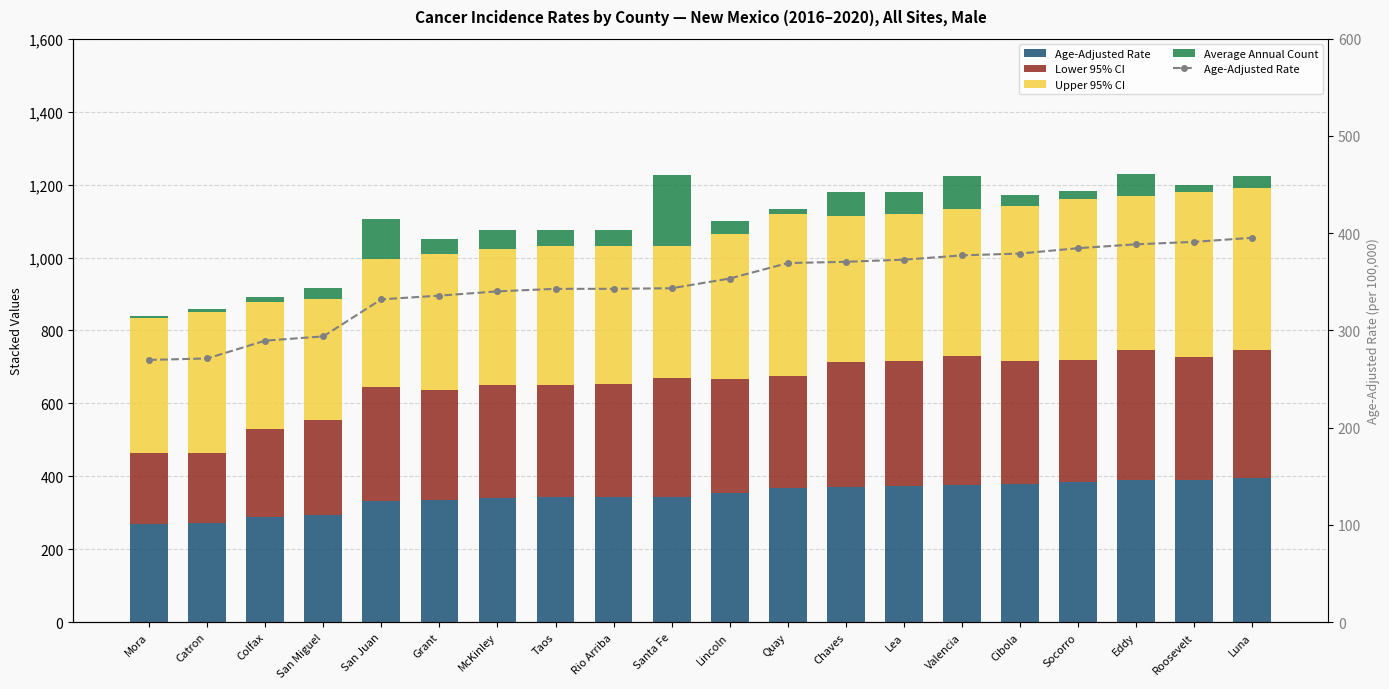

Reading right to left, extract all data points from this chart.

Age-Adjusted Rate: Luna=395.3	Roosevelt=391.1	Eddy=388.6	Socorro=384.6	Cibola=379.1	Valencia=377.2	Lea=372.8	Chaves=370.6	Quay=369.3	Lincoln=353.4	Santa Fe=343.4	Rio Arriba=342.8	Taos=342.8	McKinley=340.2	Grant=335.8	San Juan=332.0	San Miguel=293.9	Colfax=289.5	Catron=271.2	Mora=269.7
Lower 95% CI: Luna=352.0	Roosevelt=336.0	Eddy=357.5	Socorro=333.5	Cibola=336.0	Valencia=352.3	Lea=342.3	Chaves=342.3	Quay=304.5	Lincoln=314.4	Santa Fe=327.4	Rio Arriba=310.5	Taos=308.9	McKinley=311.1	Grant=300.3	San Juan=312.0	San Miguel=259.3	Colfax=240.7	Catron=191.9	Mora=193.4
Upper 95% CI: Luna=442.8	Roosevelt=452.8	Eddy=421.6	Socorro=441.9	Cibola=426.4	Valencia=403.4	Lea=405.3	Chaves=400.6	Quay=446.2	Lincoln=397.2	Santa Fe=360.1	Rio Arriba=377.8	Taos=379.8	McKinley=371.3	Grant=374.9	San Juan=352.9	San Miguel=332.4	Colfax=346.9	Catron=388.8	Mora=370.7
Average Annual Count: Luna=33.0	Roosevelt=18.5	Eddy=61.0	Socorro=22.0	Cibola=29.5	Valencia=91.5	Lea=58.5	Chaves=66.0	Quay=13.0	Lincoln=34.0	Santa Fe=196.0	Rio Arriba=44.5	Taos=44.5	McKinley=53.5	Grant=39.5	San Juan=109.5	San Miguel=29.5	Colfax=15.0	Catron=6.0	Mora=5.5